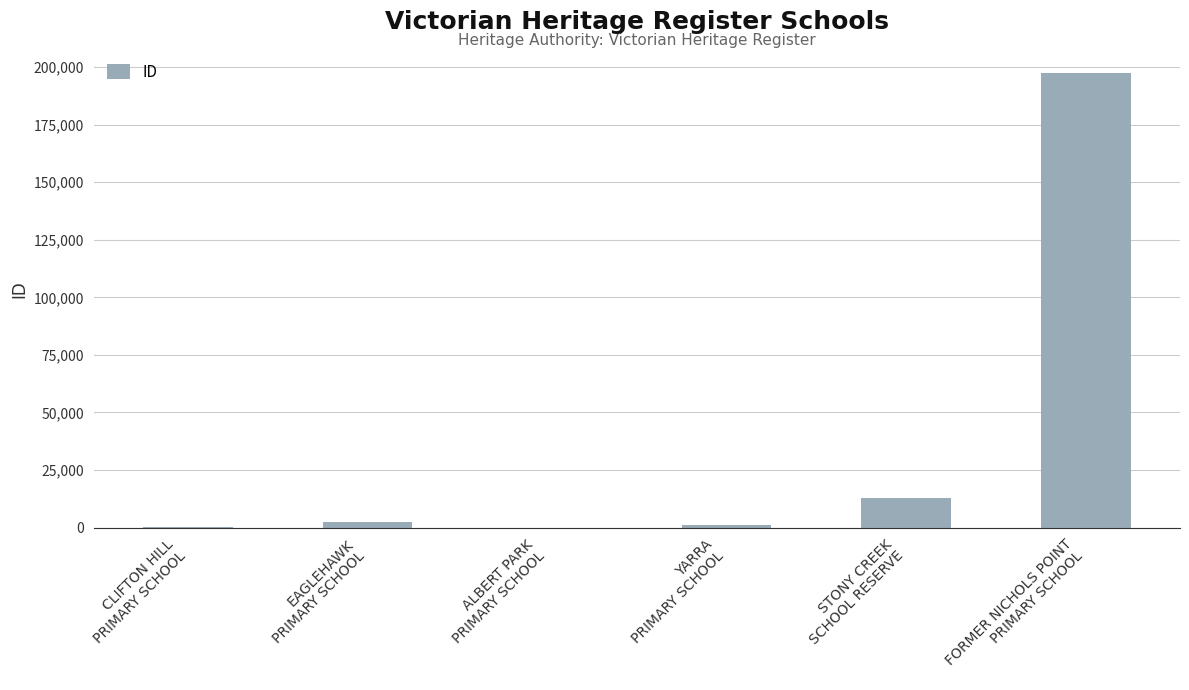

Where is the data nearest to the value 98823?

STONY CREEK
SCHOOL RESERVE